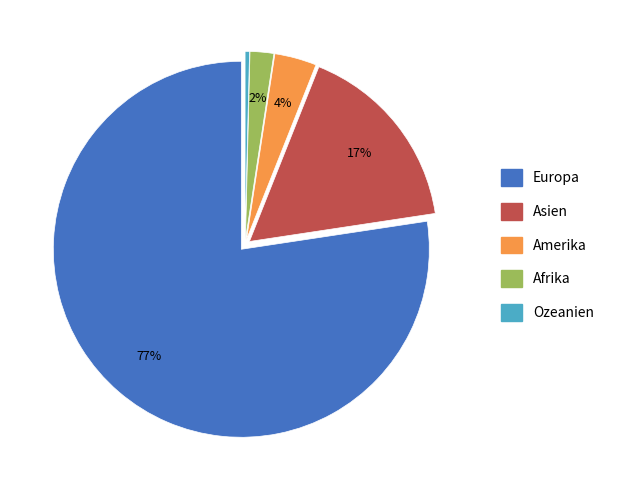

True or false: Ozeanien accounts for 0% of the total.

True